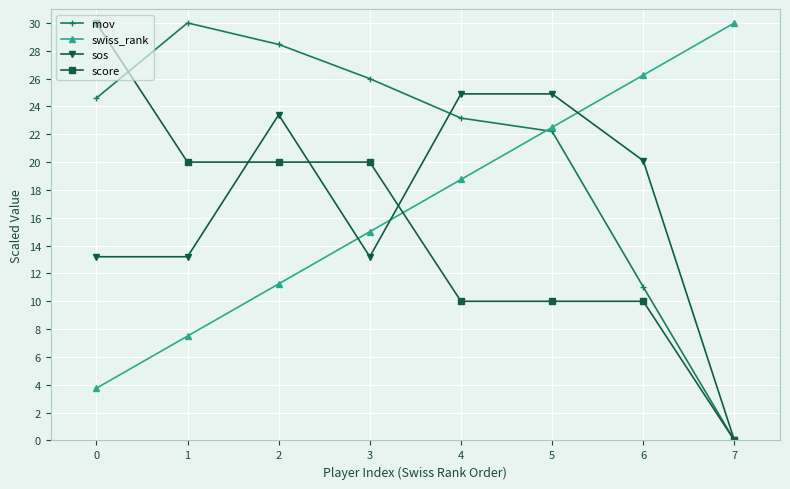

What value does the mov series have at 6?

11.0